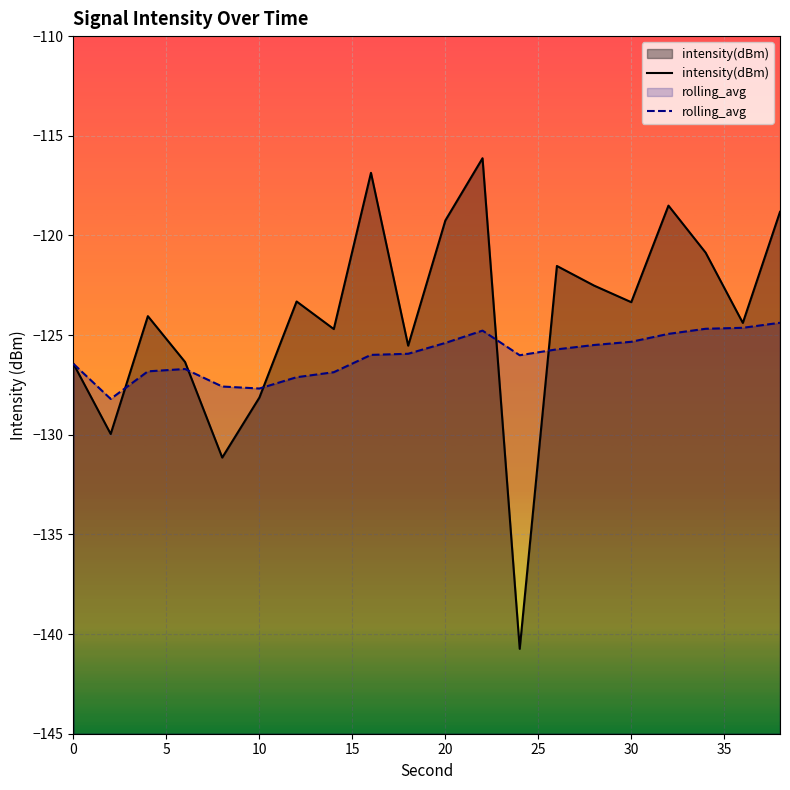

Which series has the largest total across all categories?

intensity(dBm)